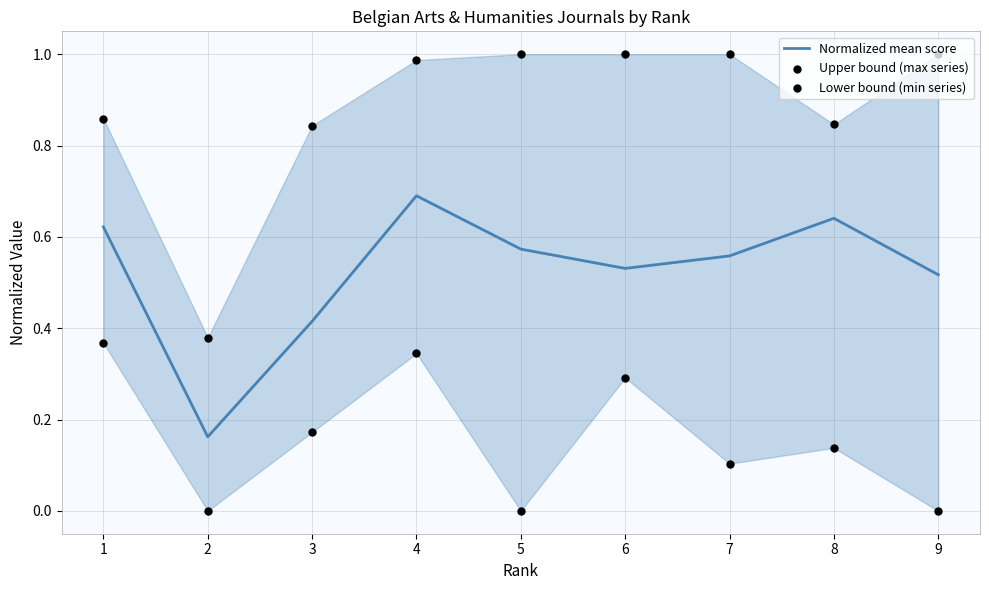

What is the total value across all series at 7?

1.7